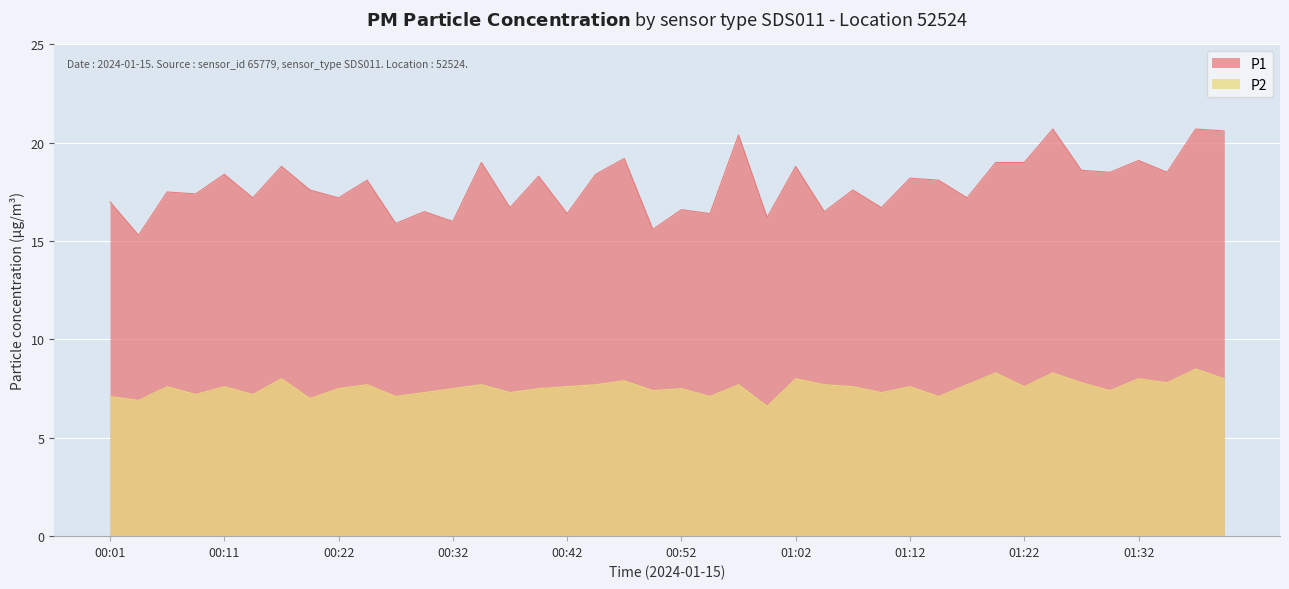

What is the maximum value for P1?

20.7